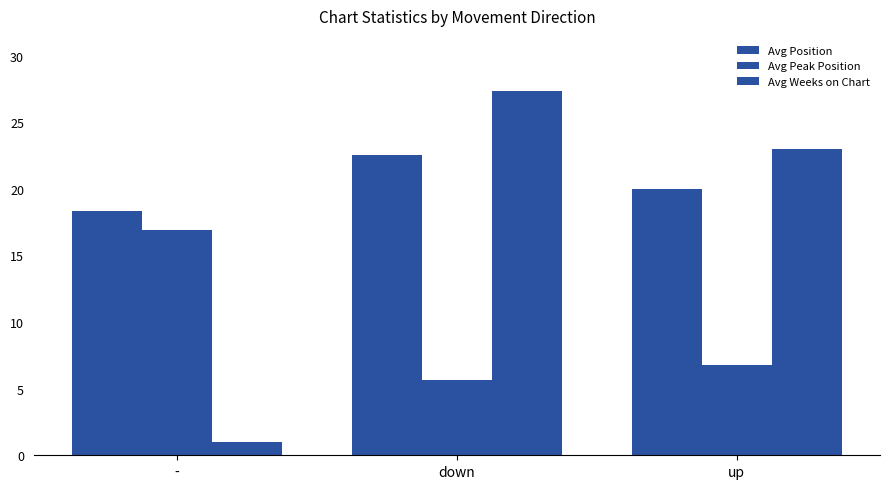

Reading left to right, what are all the values shown in this chart?

Avg Position: 18.4	22.5	20.0
Avg Peak Position: 16.9	5.7	6.8
Avg Weeks on Chart: 1.0	27.4	23.0